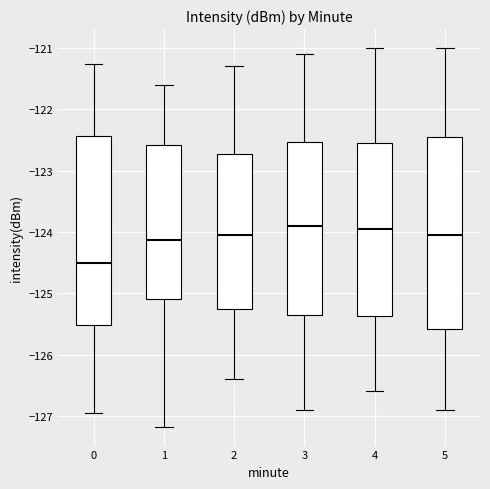

Which box has the lowest median line?

0